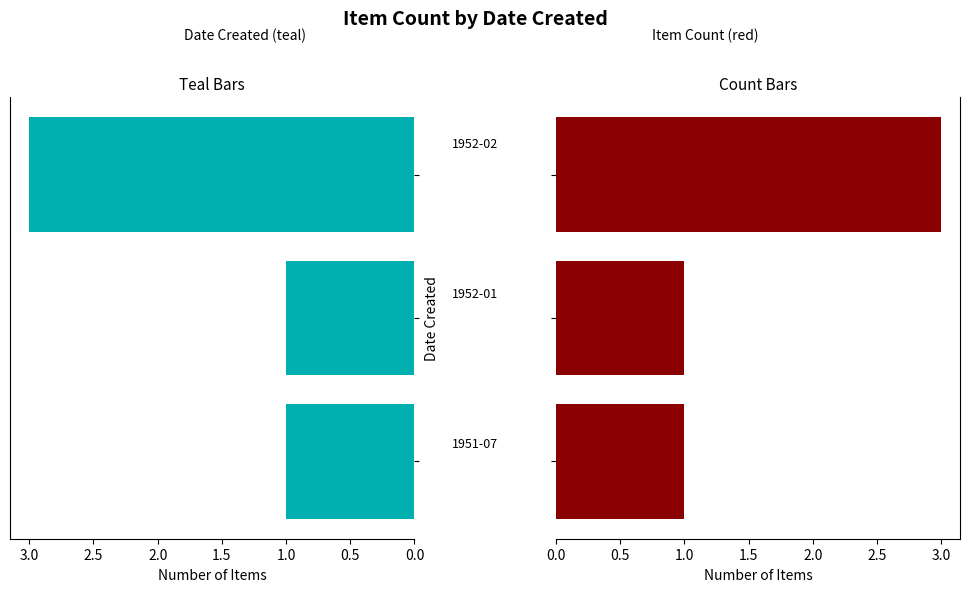

Which has a higher value, 0.0 or 1.0?

1.0